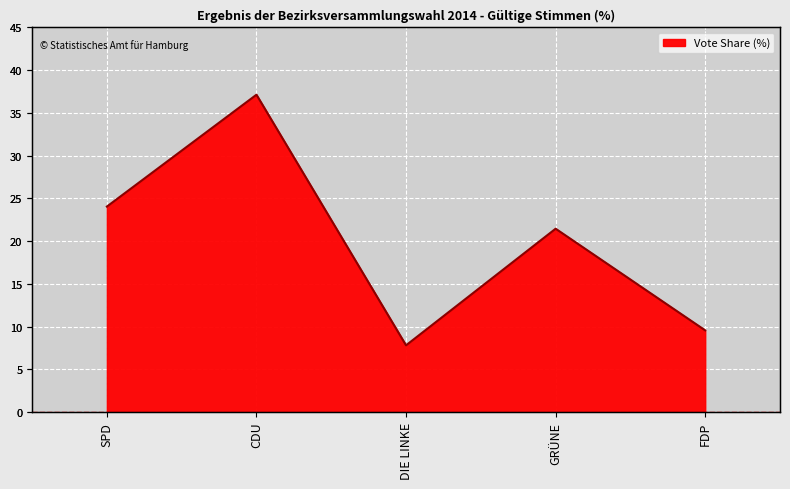

Rank the categories by value from lowest to highest.

DIE LINKE, FDP, GRÜNE, SPD, CDU